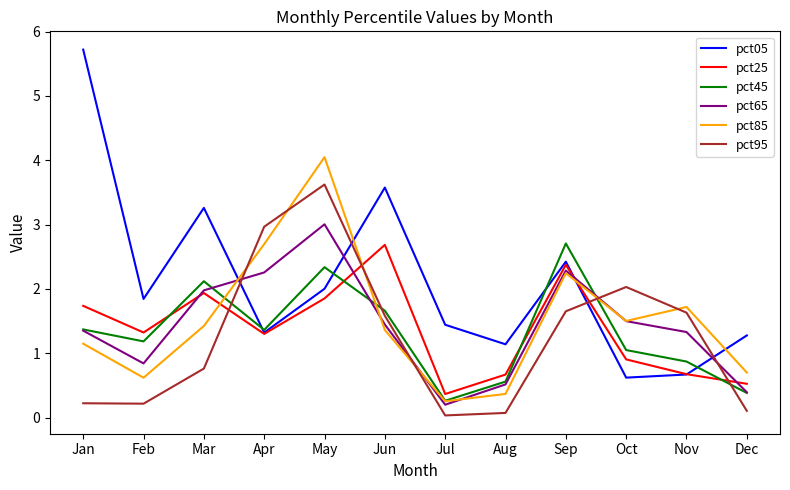

Where is the first local minimum for pct25?

Feb